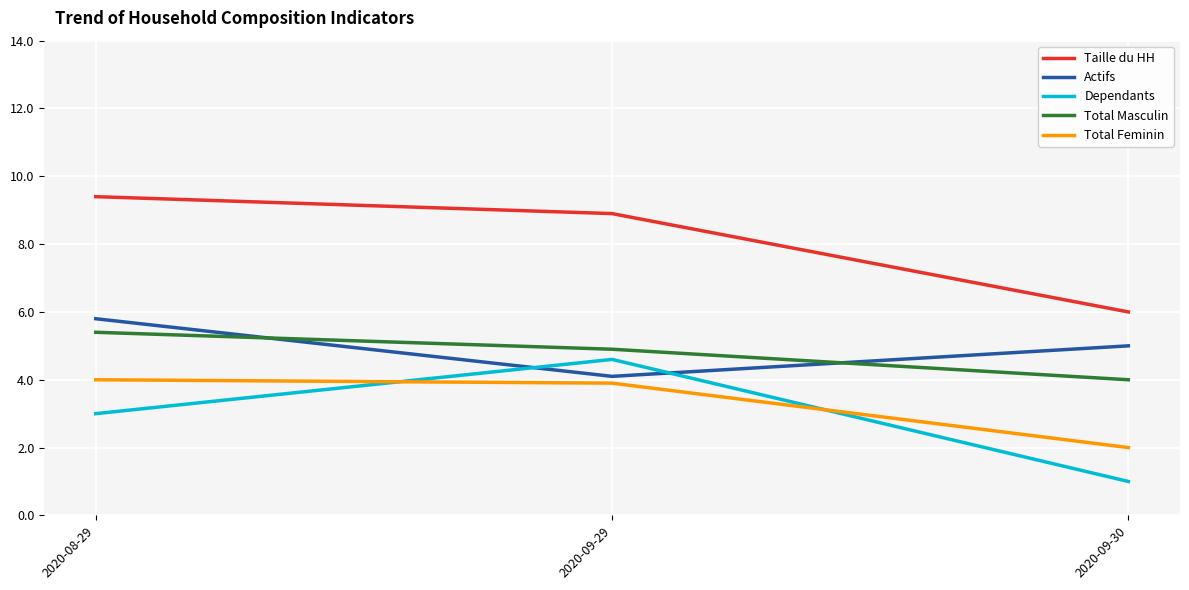

Reading left to right, what are all the values shown in this chart?

Taille du HH: 2020-08-29=9.4	2020-09-29=8.9	2020-09-30=6.0
Actifs: 2020-08-29=5.8	2020-09-29=4.1	2020-09-30=5.0
Dependants: 2020-08-29=3.0	2020-09-29=4.6	2020-09-30=1.0
Total Masculin: 2020-08-29=5.4	2020-09-29=4.9	2020-09-30=4.0
Total Feminin: 2020-08-29=4.0	2020-09-29=3.9	2020-09-30=2.0